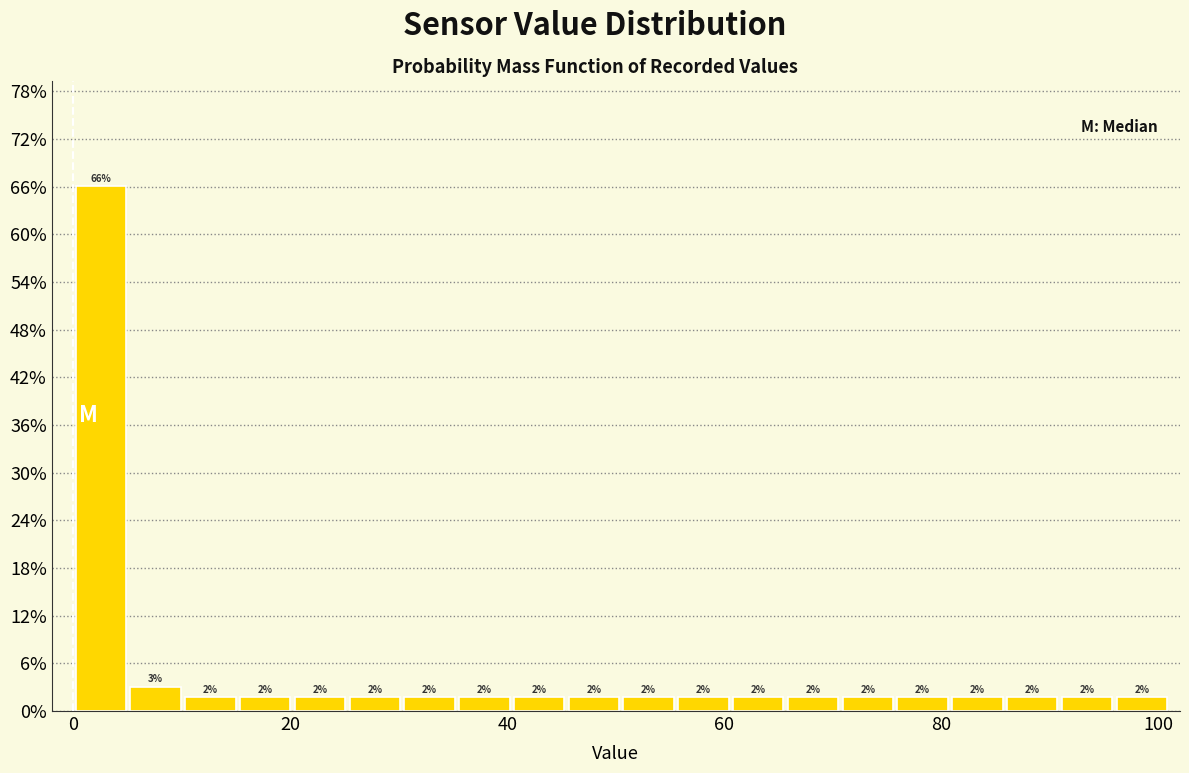

Read against the x-axis, roughly where is the centre of the tallest bar?

2